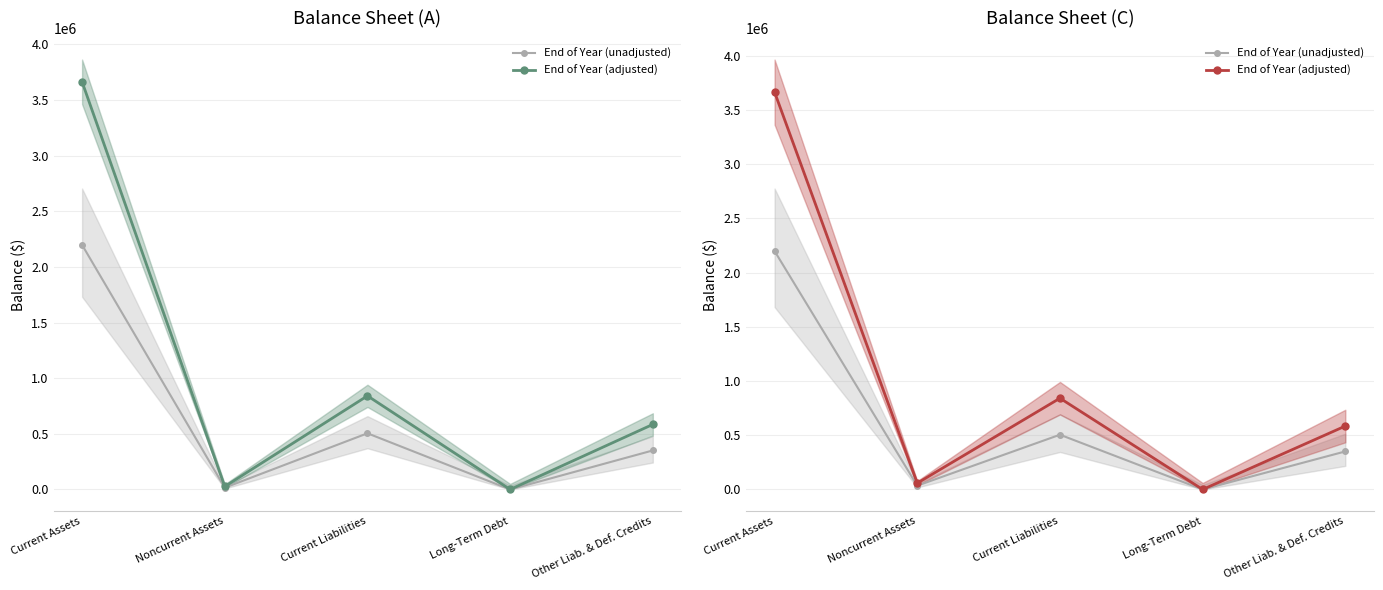

At how many categories does at least one series exceed 2749764?

1